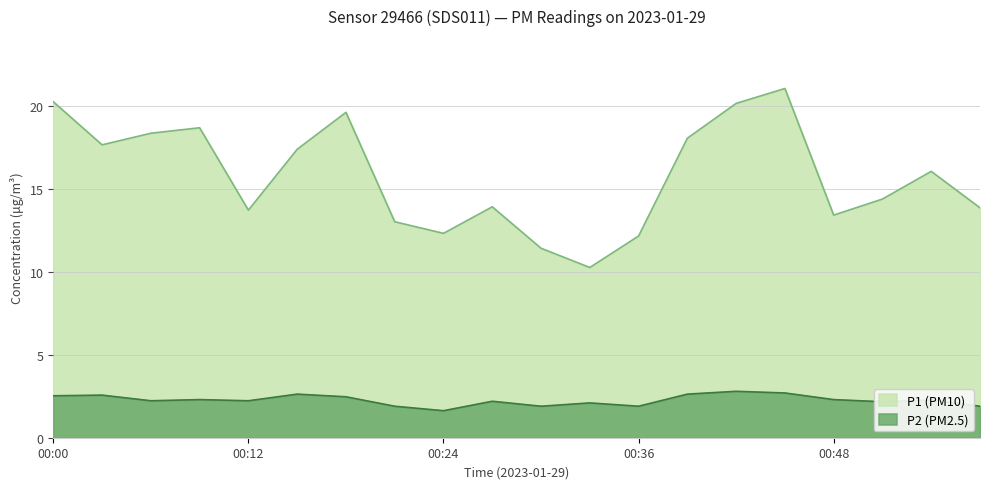

How many categories are shown in the chart?

20